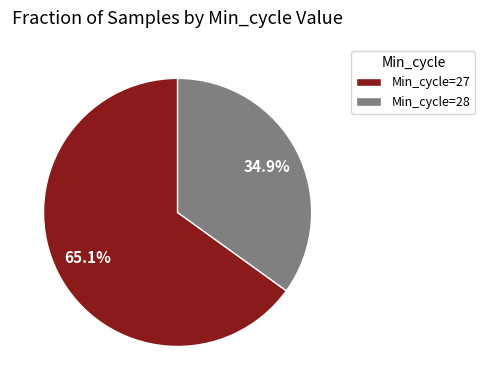

What is the ratio of the value at Min_cycle=28 to the value at Min_cycle=27?

0.5